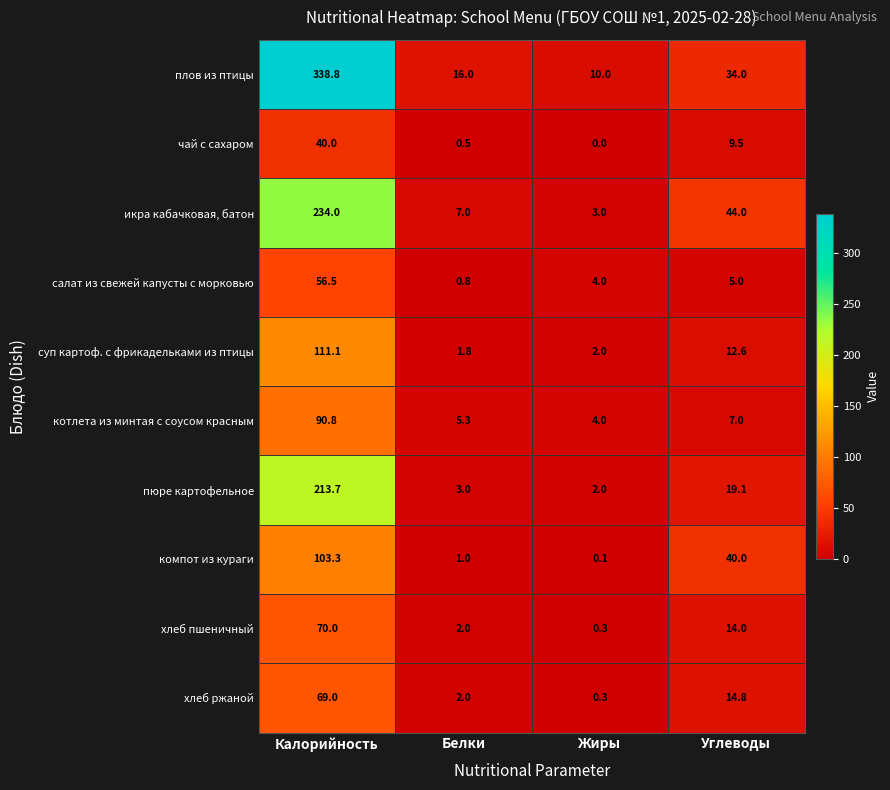

At which label does компот из кураги reach its peak?

Калорийность